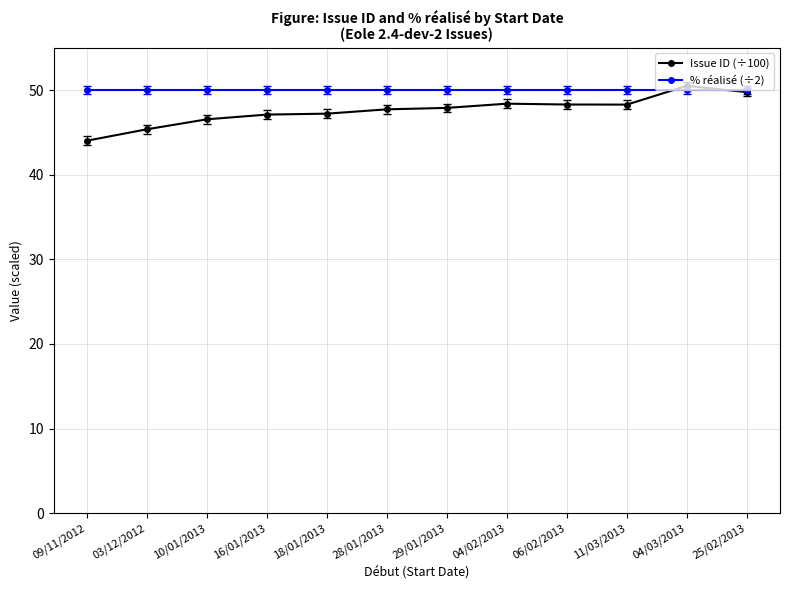

What is the spread (max minus min) of values at 04/03/2013?

0.5